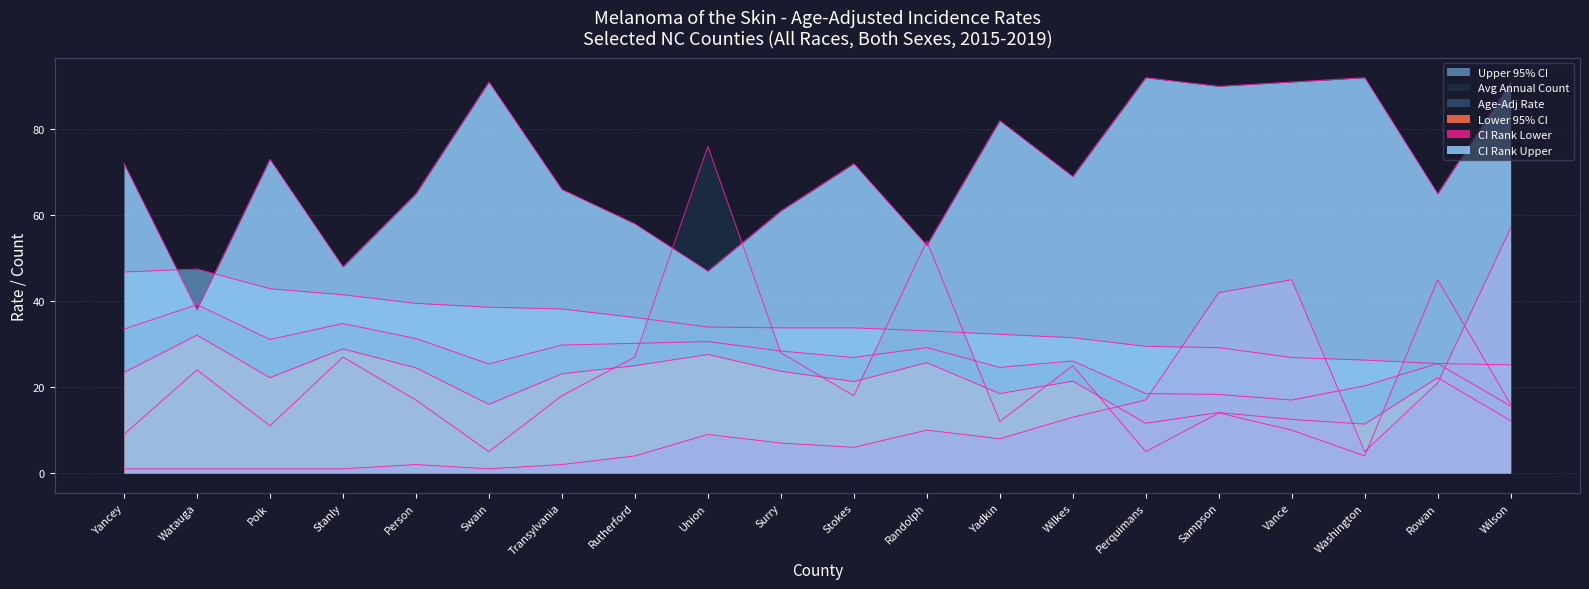

True or false: Upper 95% CI and Age-Adj Rate intersect in this chart.

False